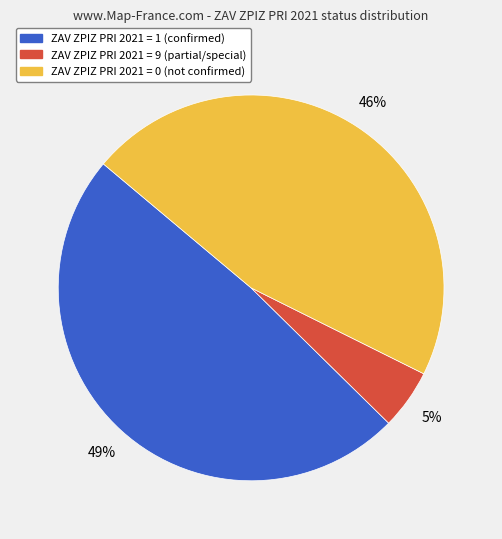

Is the sum of ZAV ZPIZ PRI 2021 = 0 and ZAV ZPIZ PRI 2021 = 1 greater than half?

Yes